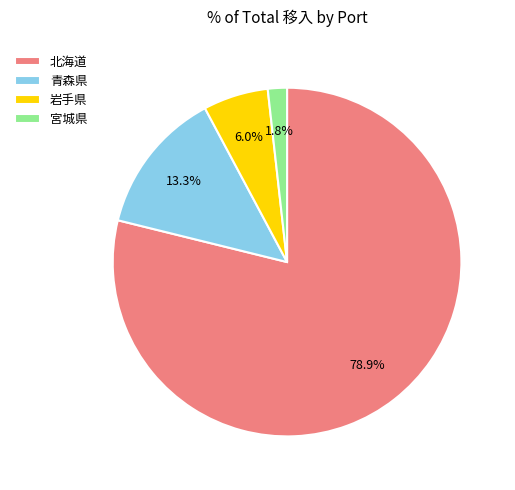

Which category has the smallest portion of the pie?

宮城県